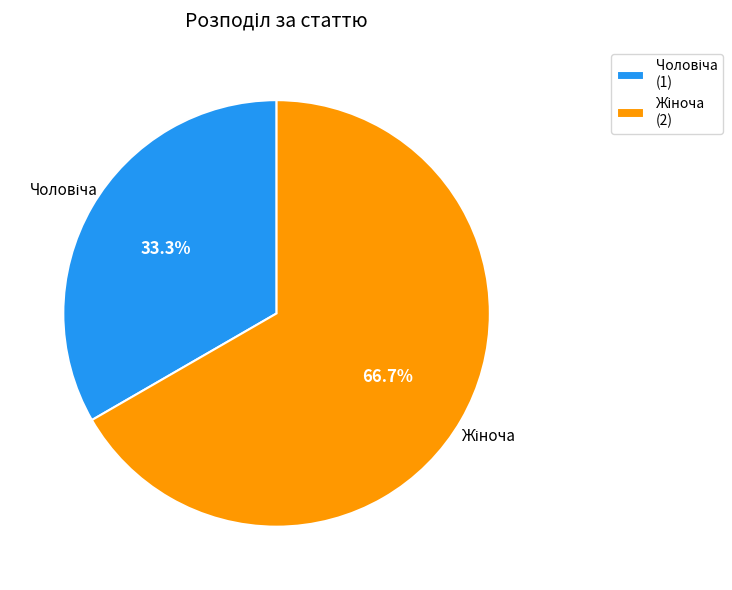

Count the number of slices in the pie.

2